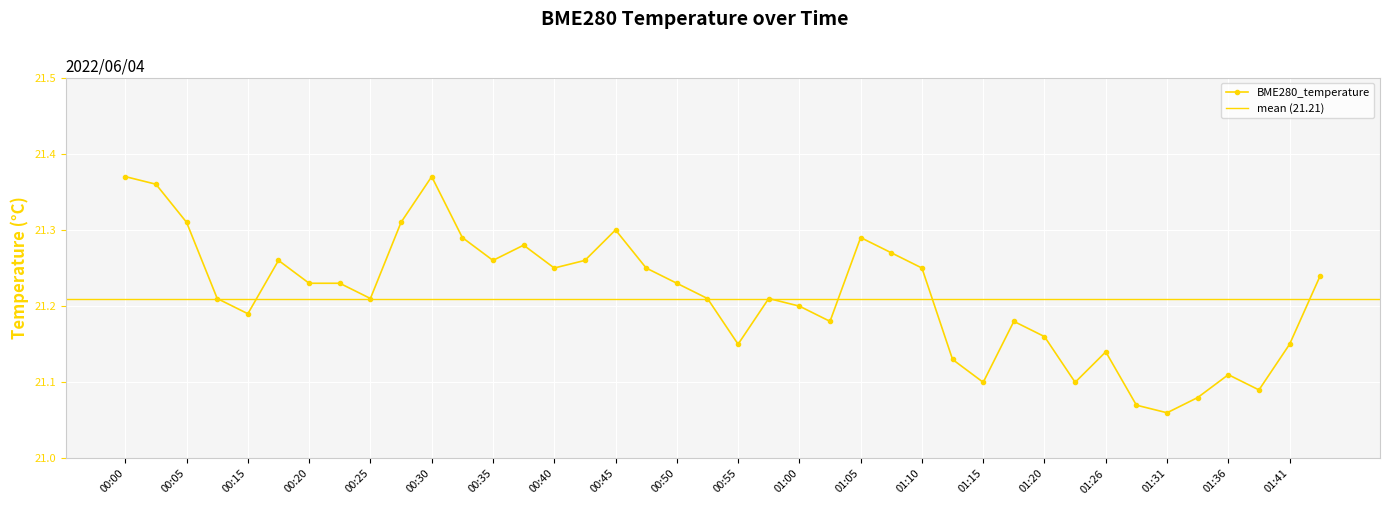

What is the label of the 36th point from the left?

01:33